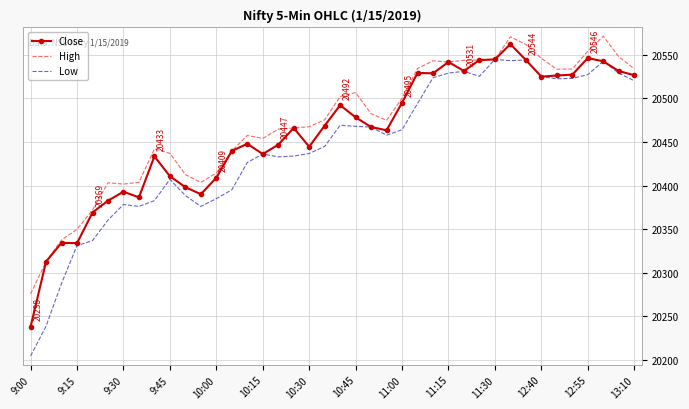

Which series has the largest range (max minus min)?

Low